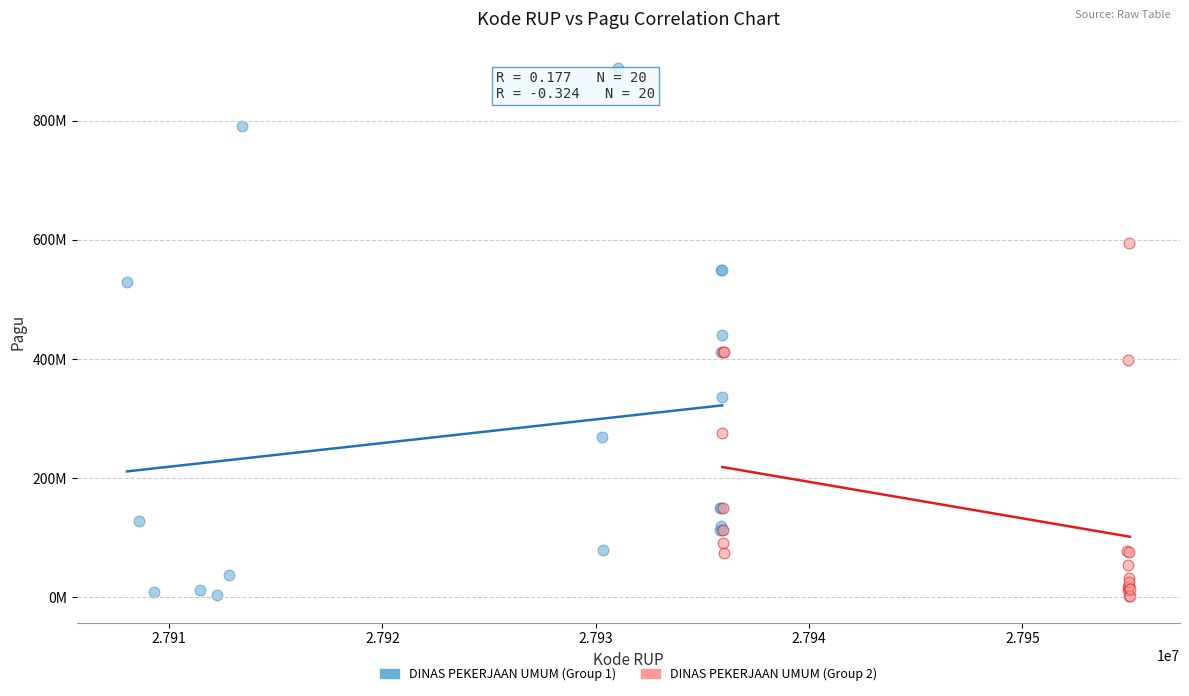

What are all the series names shown in the legend?

DINAS PEKERJAAN UMUM (Group 1), DINAS PEKERJAAN UMUM (Group 2)